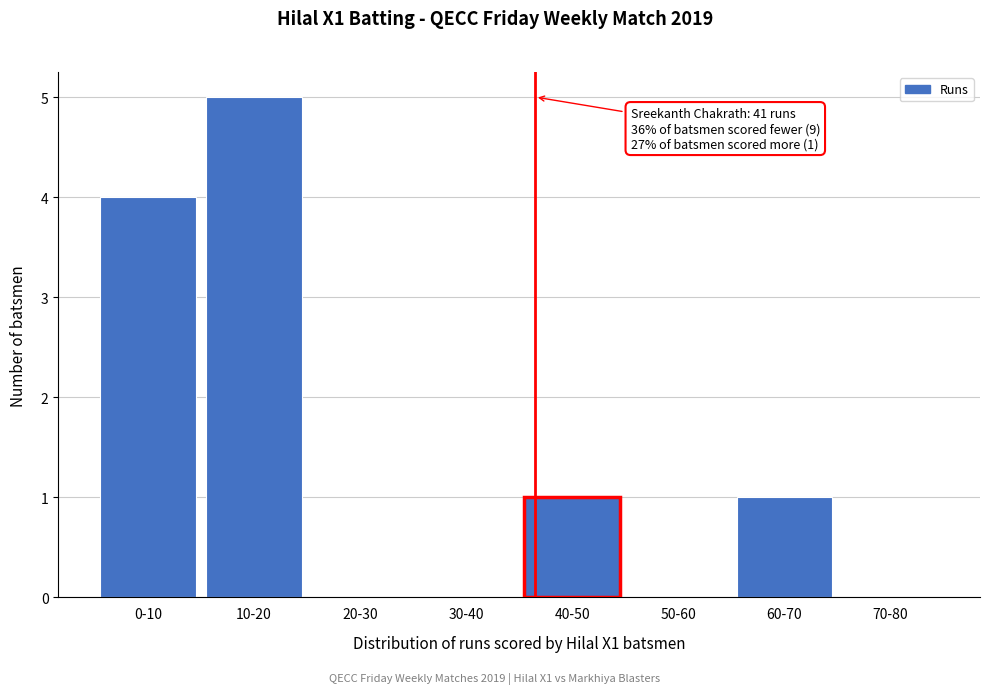

Which has a higher value, 10-20 or 0-10?

10-20